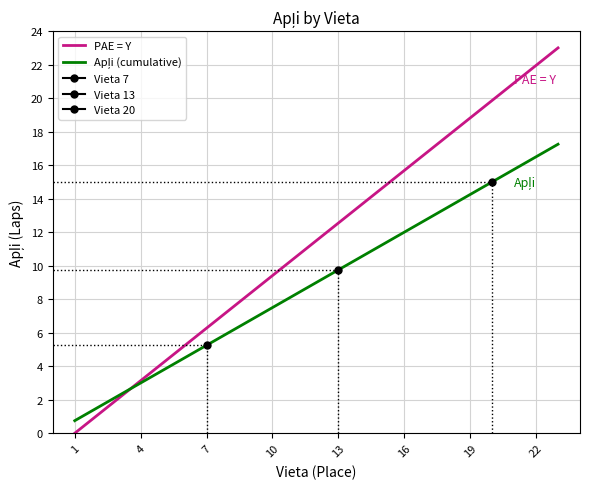

What is the greatest value displayed?

23.0